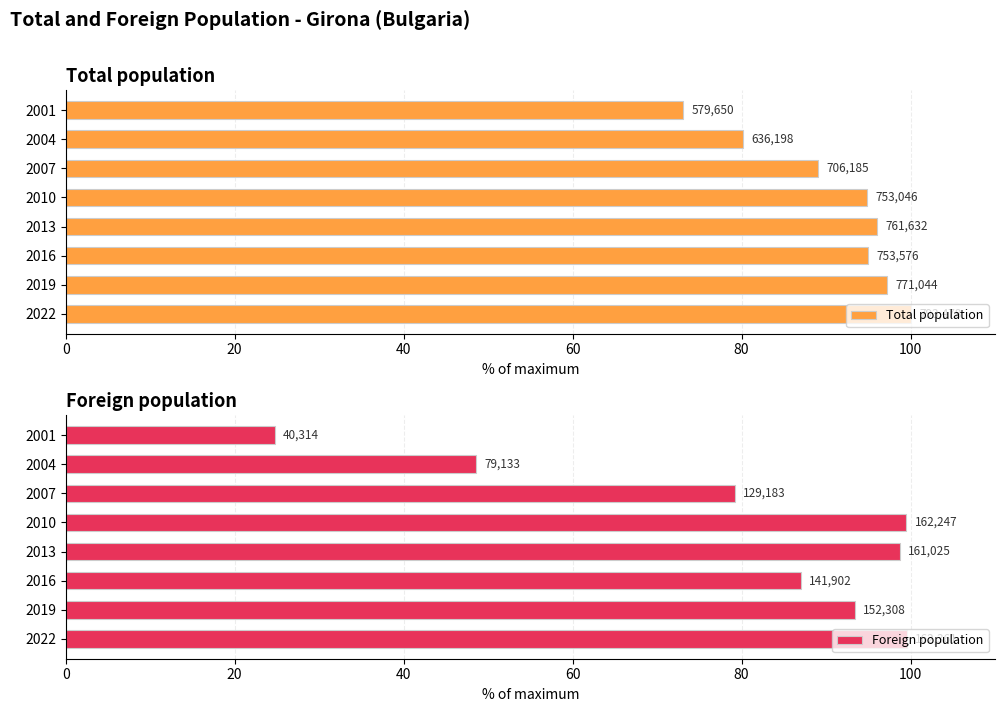

Rank the series at 2001 from highest to lowest value.

Total population, Foreign population